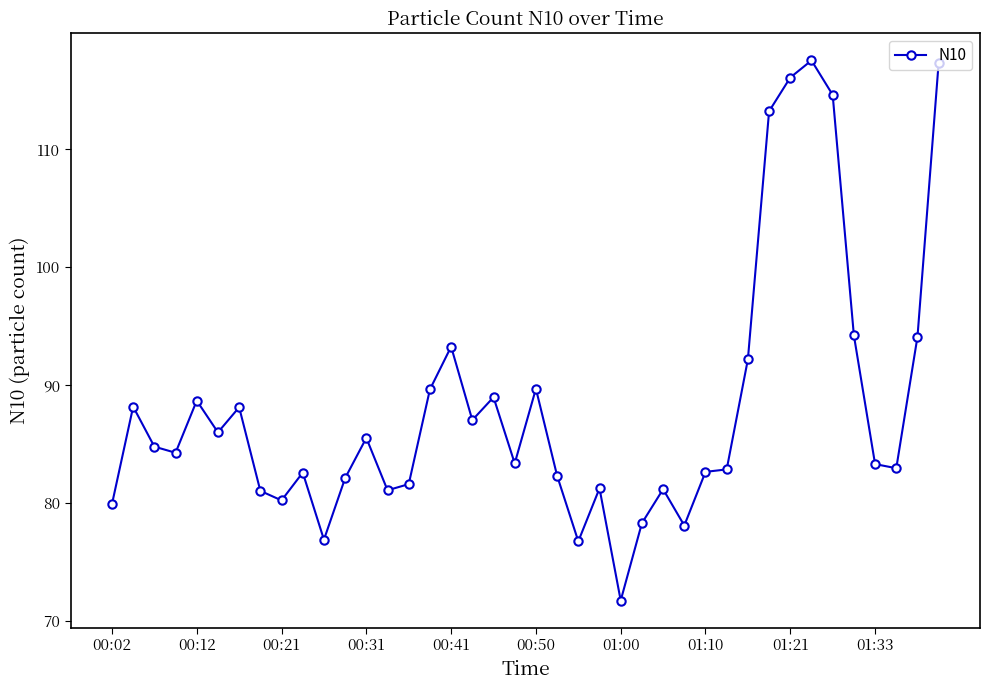

True or false: there are more than 2 points higher than both neighbors.

True